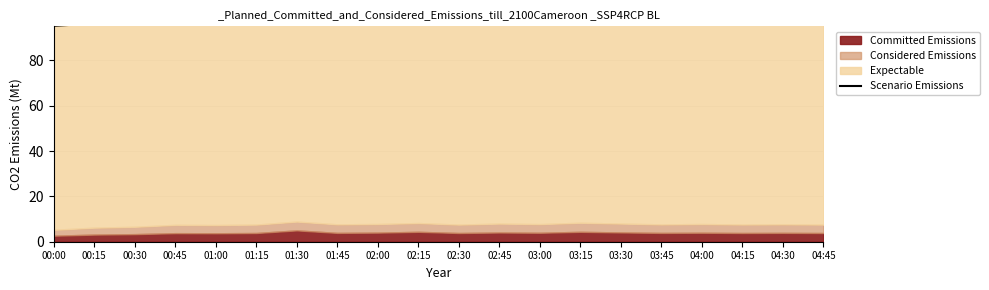

Rank the categories by value from lowest to highest.

00:00, 00:15, 00:30, 01:00, 00:45, 01:15, 02:30, 04:45, 04:15, 03:45, 01:45, 04:30, 03:00, 04:00, 02:00, 02:45, 03:30, 02:15, 03:15, 01:30